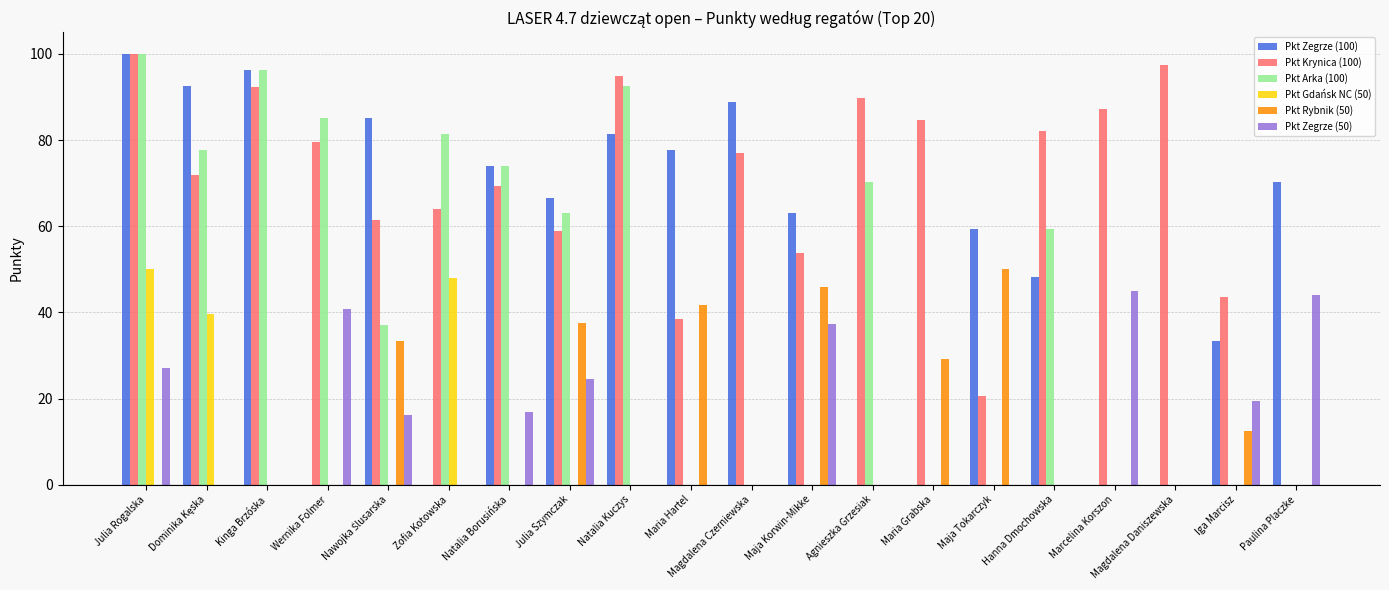

What are all the series names shown in the legend?

Pkt Zegrze (100), Pkt Krynica (100), Pkt Arka (100), Pkt Gdańsk NC (50), Pkt Rybnik (50), Pkt Zegrze (50)